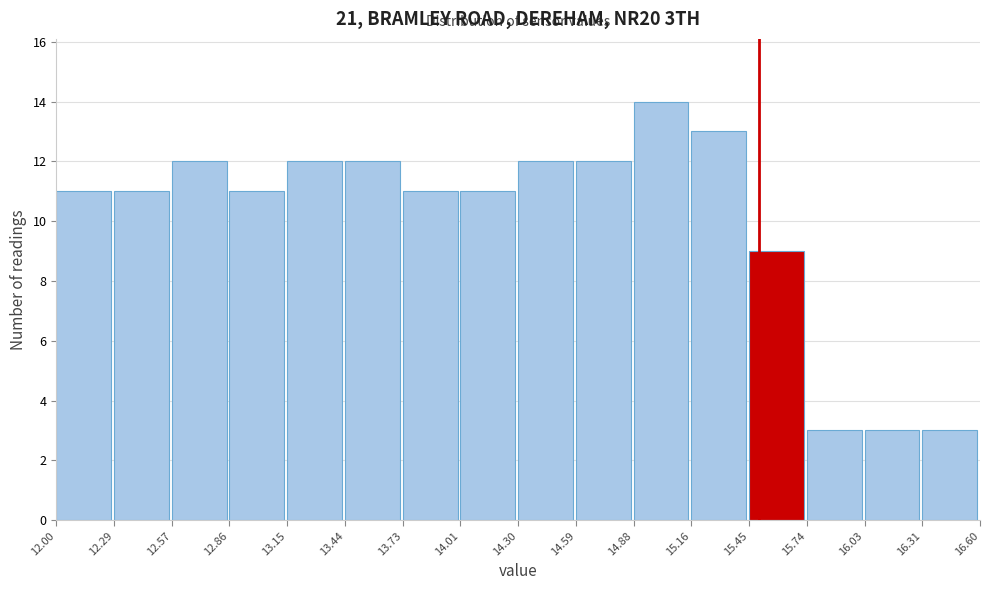

Reading left to right, transcribe this chart: for each bar, give the range it covers on the x-axis and its height. The values are not printed on the chart, so give them approximately, as read against the axis.

12.00 to 12.29: 11
12.29 to 12.57: 11
12.57 to 12.86: 12
12.86 to 13.15: 11
13.15 to 13.44: 12
13.44 to 13.73: 12
13.73 to 14.01: 11
14.01 to 14.30: 11
14.30 to 14.59: 12
14.59 to 14.88: 12
14.88 to 15.16: 14
15.16 to 15.45: 13
15.45 to 15.74: 9
15.74 to 16.03: 3
16.03 to 16.31: 3
16.31 to 16.60: 3